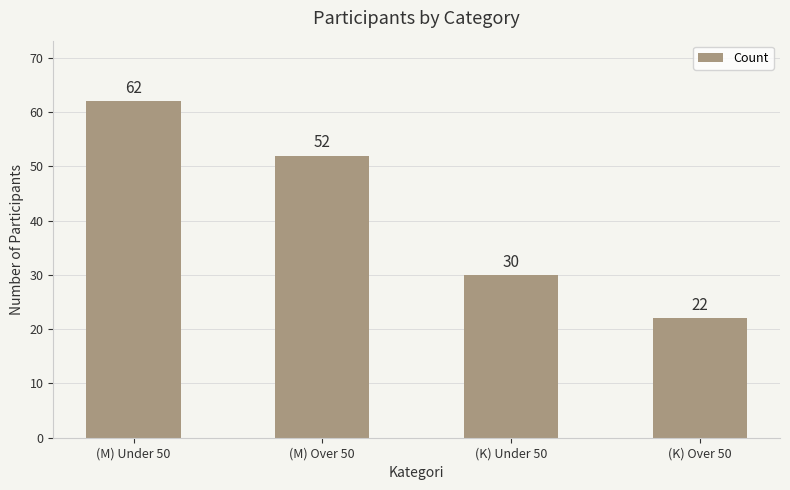

The chart shows a value of 32 at (M) Over 50. True or false?

False